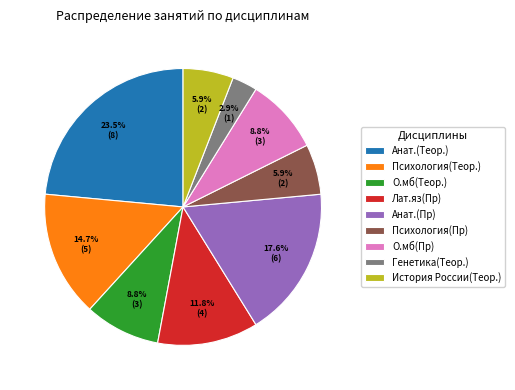

How much of the chart is everything except О.мб(Теор.)?

91.2%